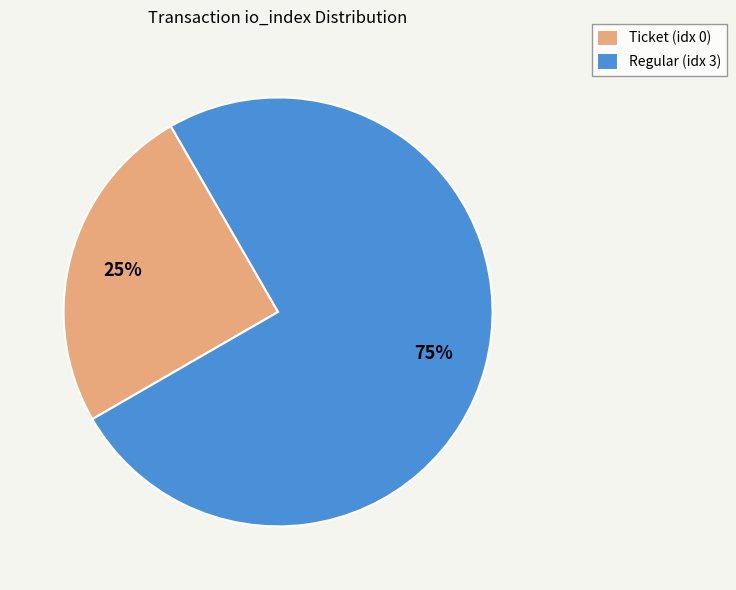

The Ticket (idx 0) slice represents 13% of the pie. True or false?

False